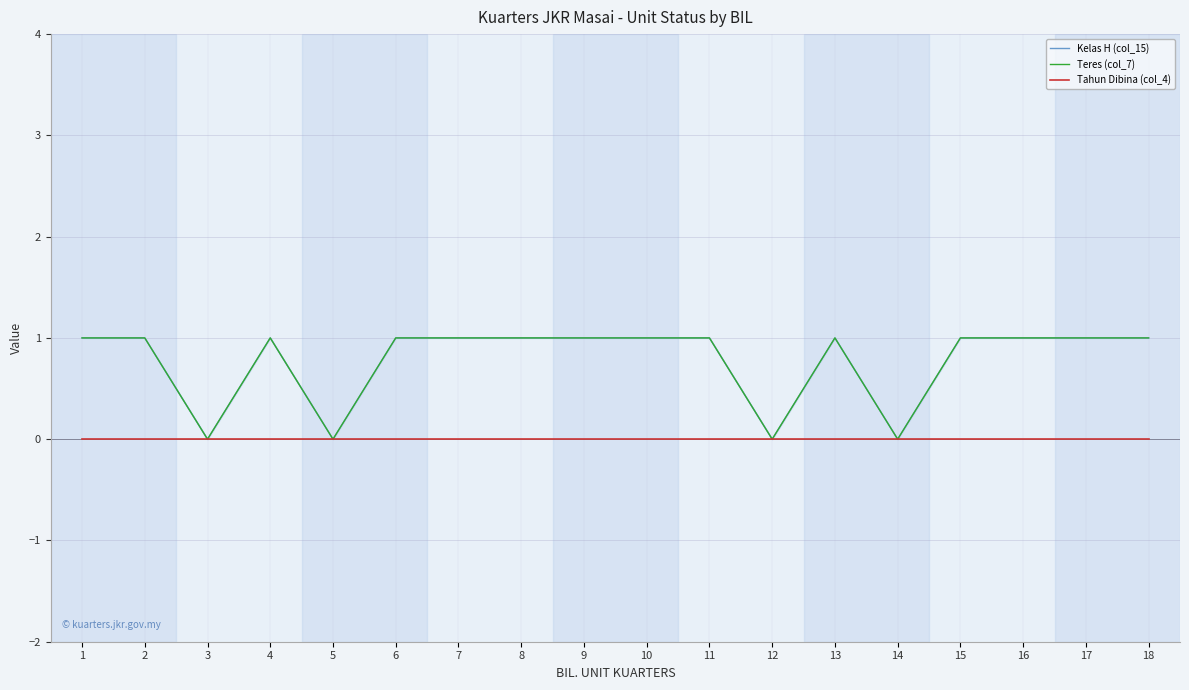

Which category has the lowest value across all series?

3